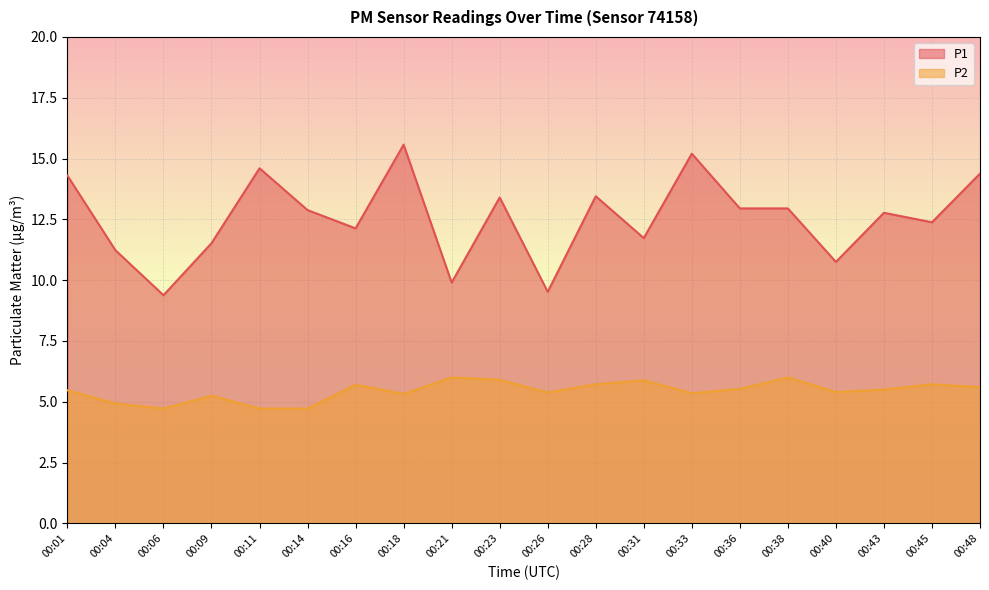

Where is P2 nearest to the value 5?

00:04